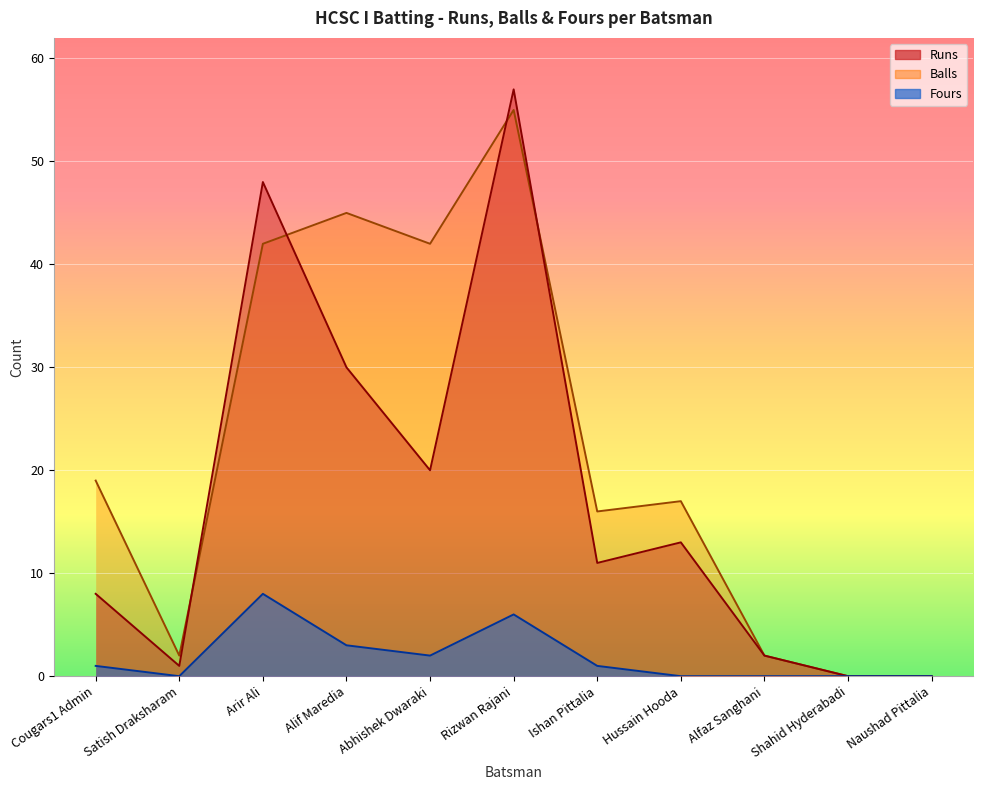

What is the greatest value displayed?

57